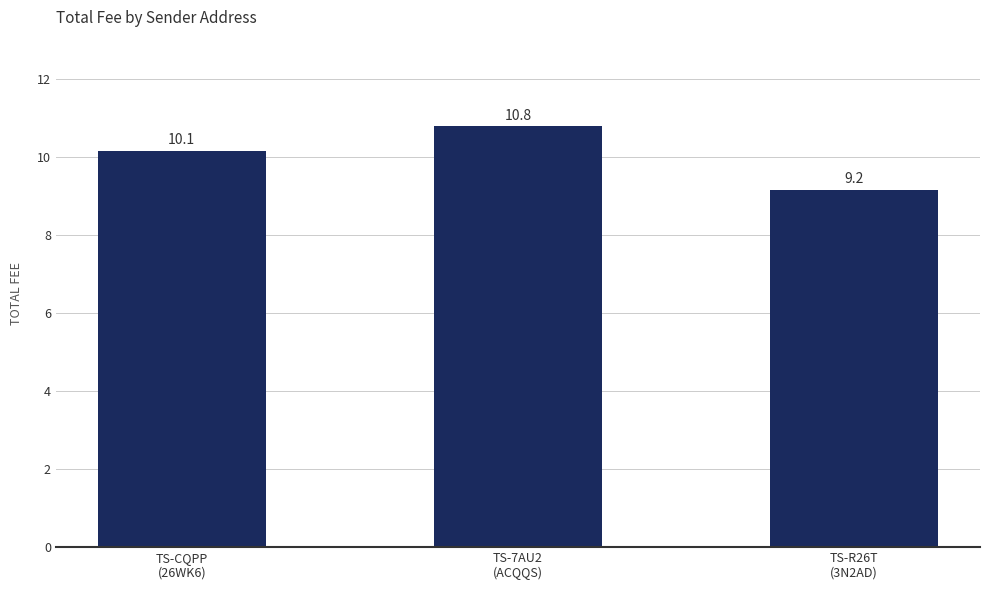

List the labels in order of value, largest first.

TS-7AU2
(ACQQS), TS-CQPP
(26WK6), TS-R26T
(3N2AD)